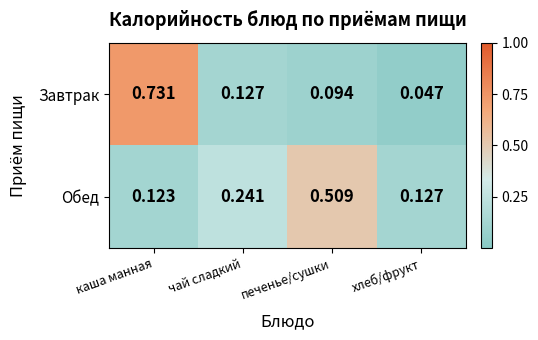

Which series has the largest total across all categories?

Обед